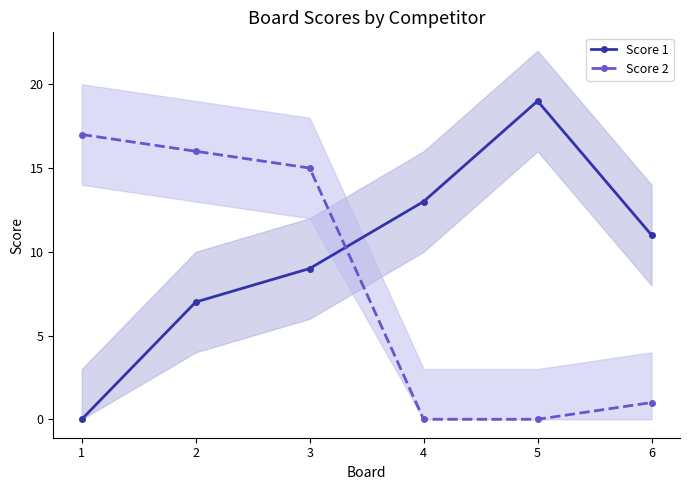

Reading right to left, what are all the values shown in this chart?

Score 1: 11	19	13	9	7	0
Score 2: 1	0	0	15	16	17